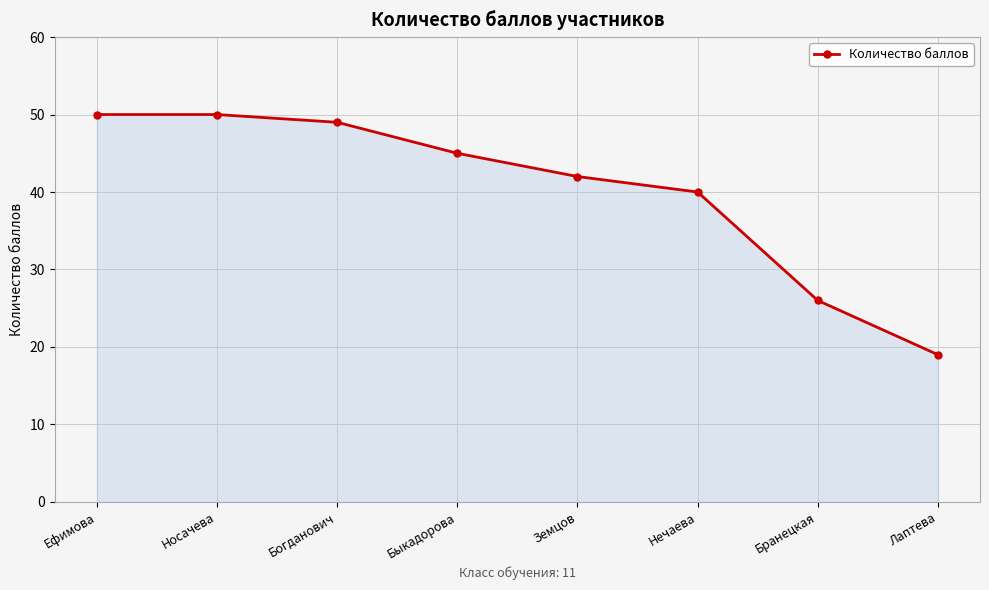

The value at Богданович is 49. True or false?

True